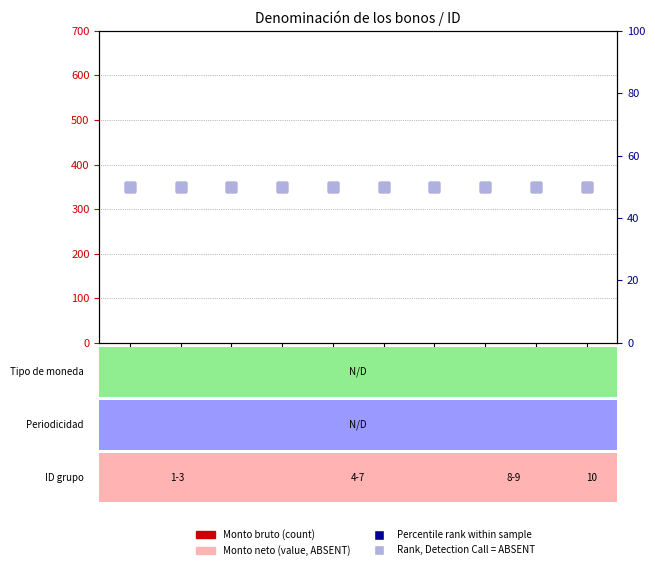

What is the difference between the highest and lowest values at ID 3?

50